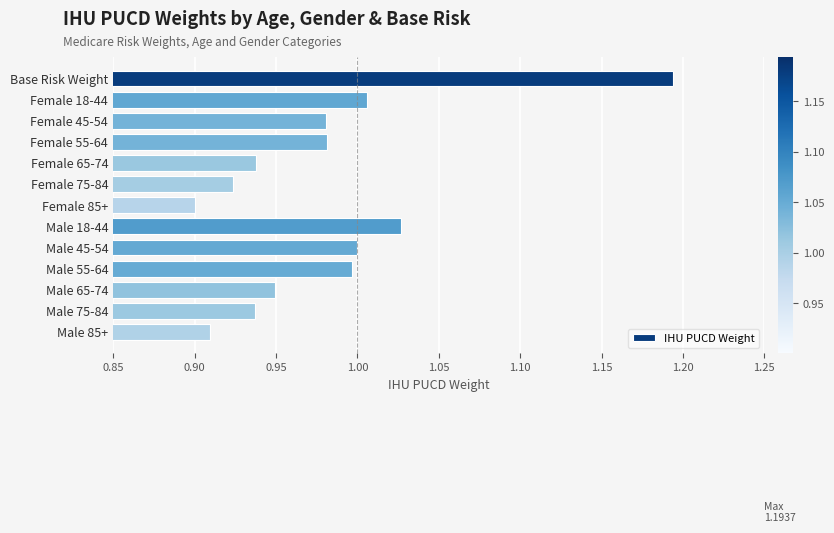

How many data points does each series have?

13